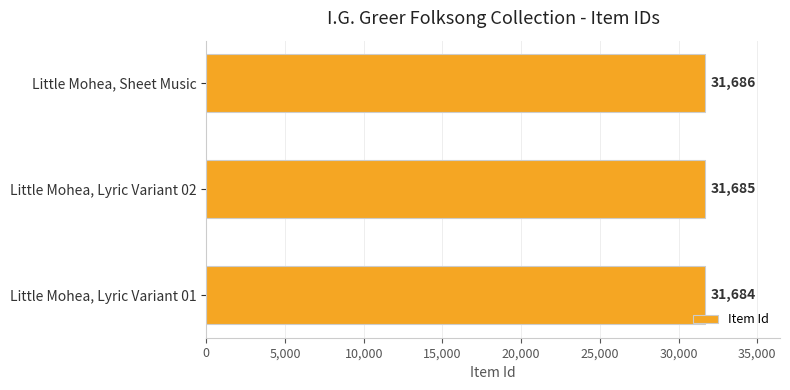

What is the difference between the maximum and minimum values?

2